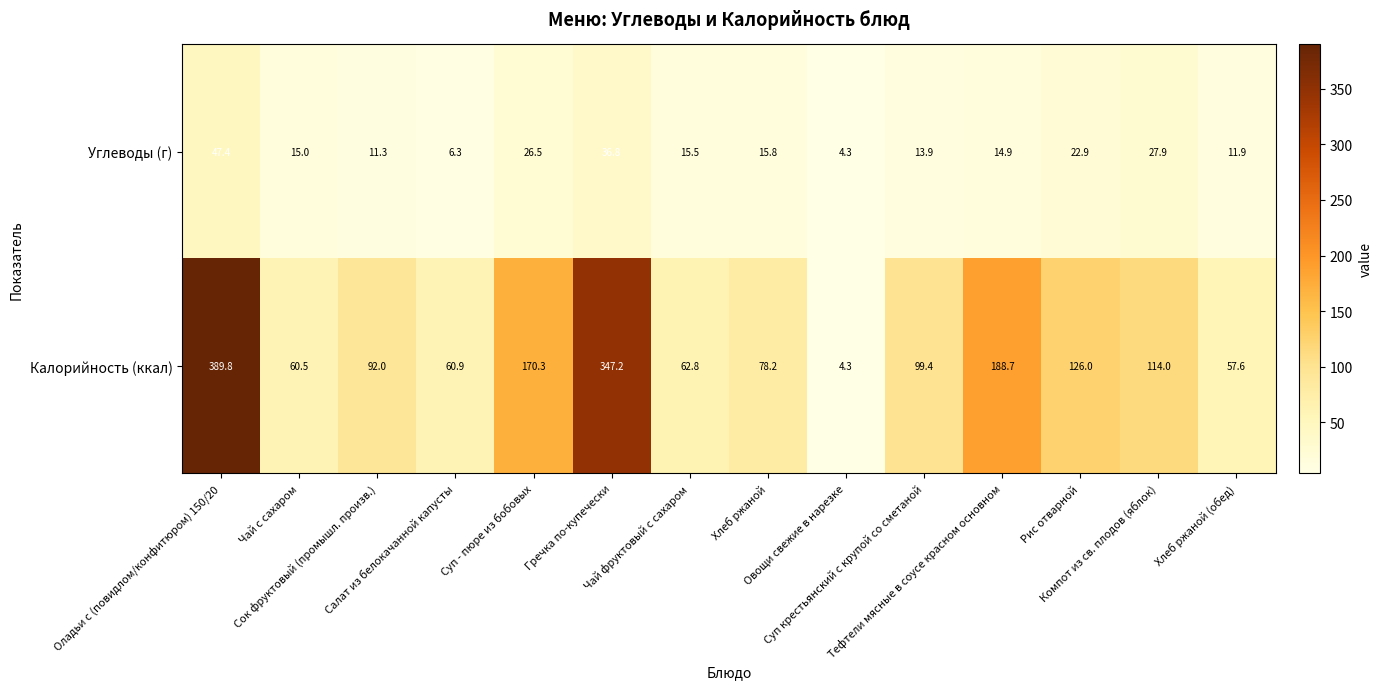

Rank the series by their maximum value, from lowest to highest.

Углеводы (г), Калорийность (ккал)